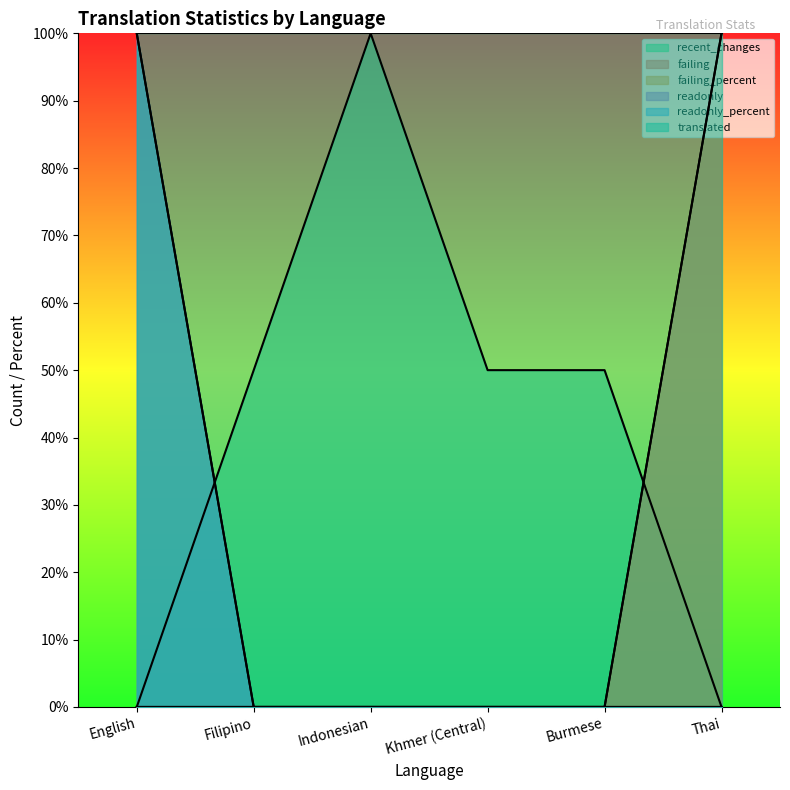

Which series changed the most between Indonesian and Thai?

recent_changes